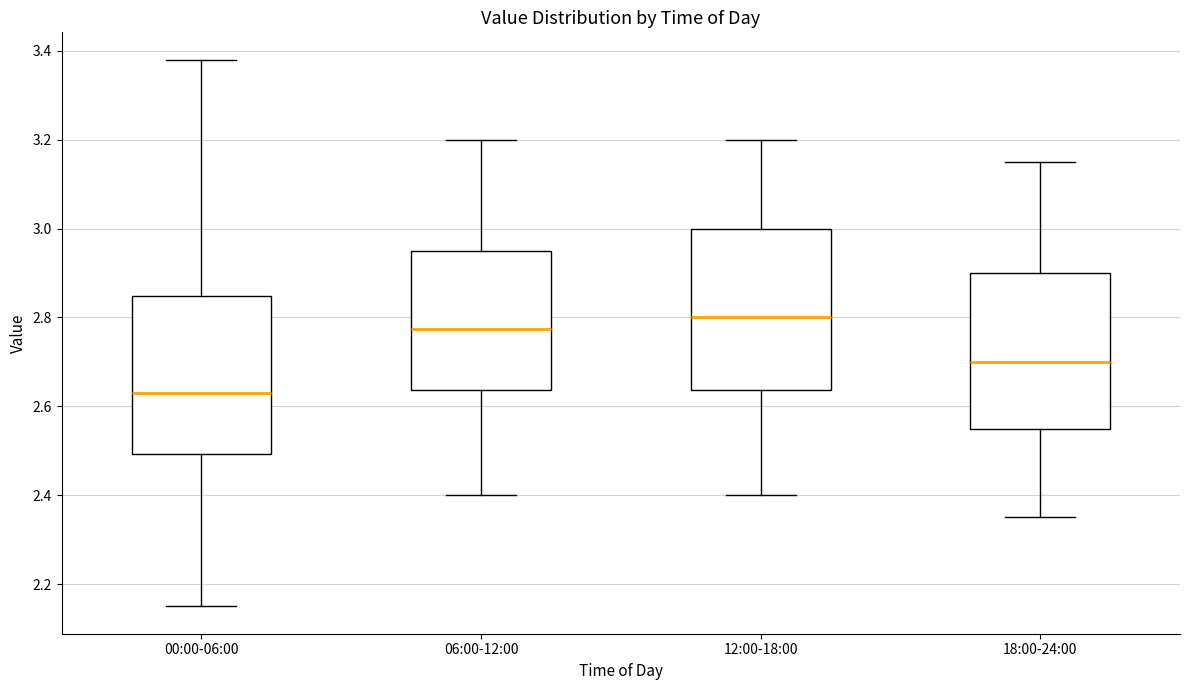

Which box has the lowest median line?

00:00-06:00